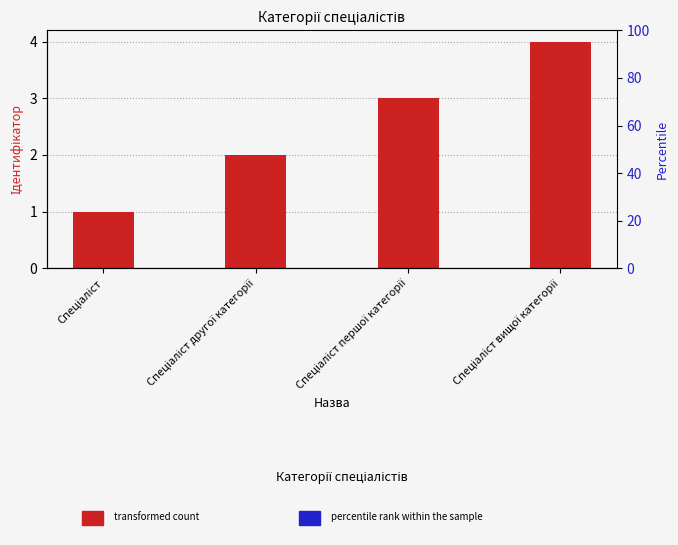

What is the difference between the maximum and minimum values?

3